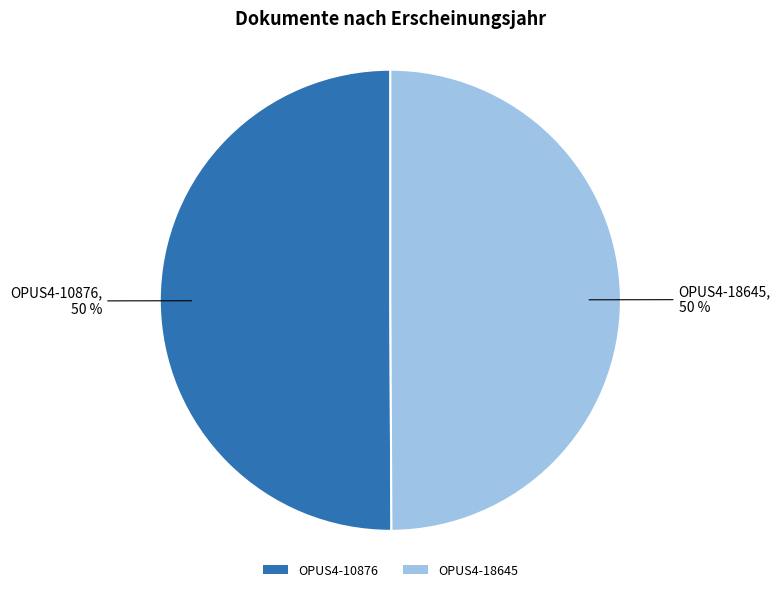

To the nearest percent, what is the combined percentage of OPUS4-10876 and OPUS4-18645?

100%